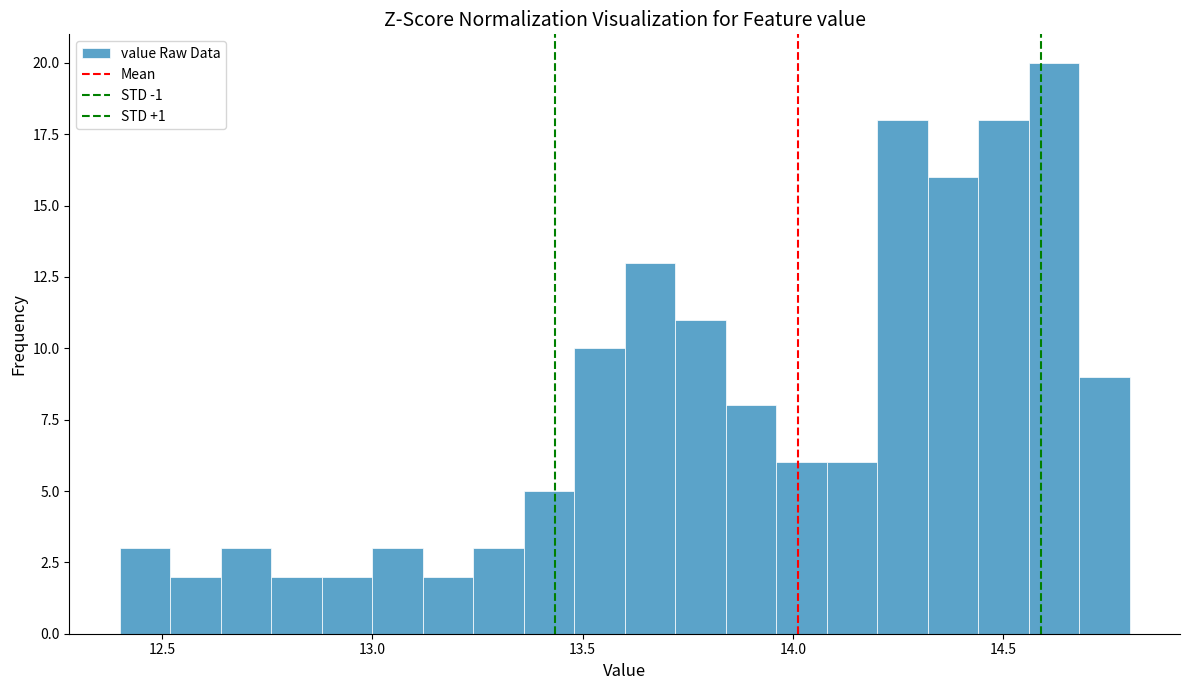

Read against the x-axis, roughly where is the centre of the tallest bar?

14.60